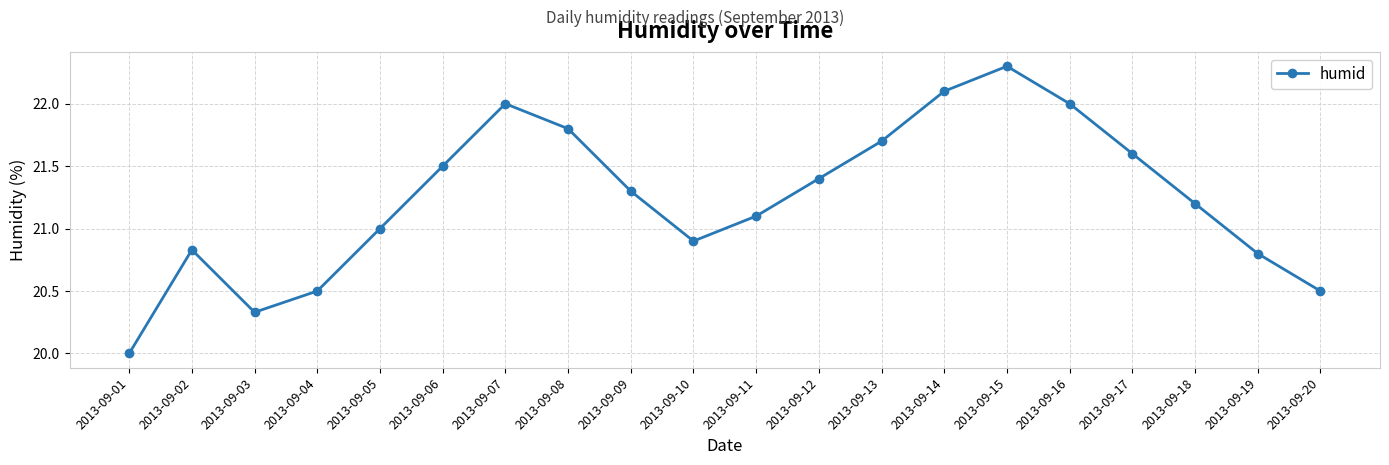

True or false: the data has more than 1 interior local peaks.

True